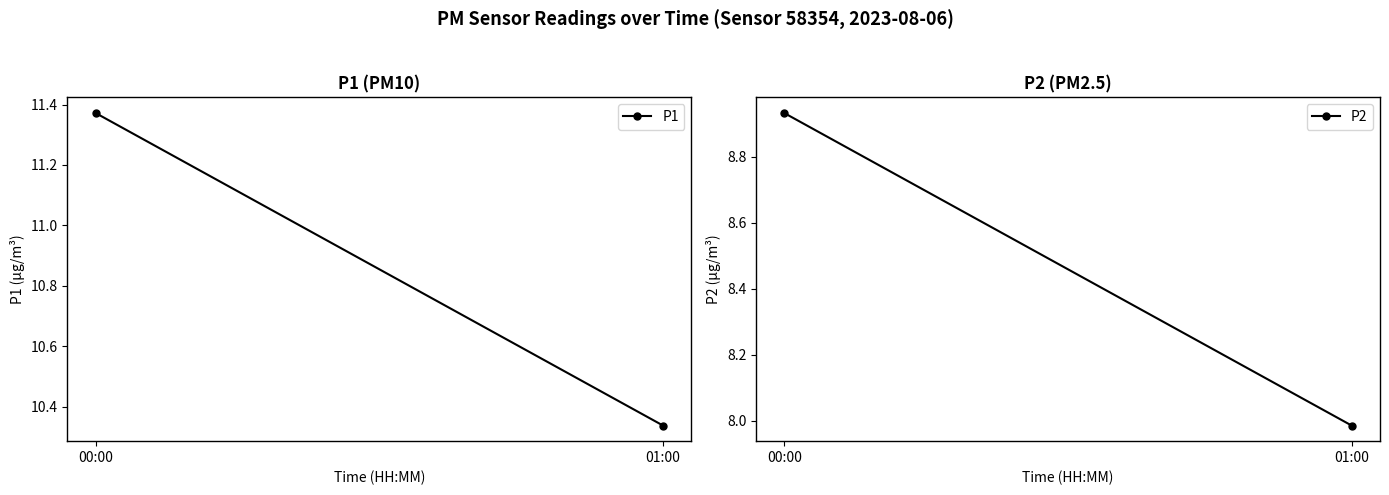

Which has a higher value, 00:00 or 01:00?

00:00